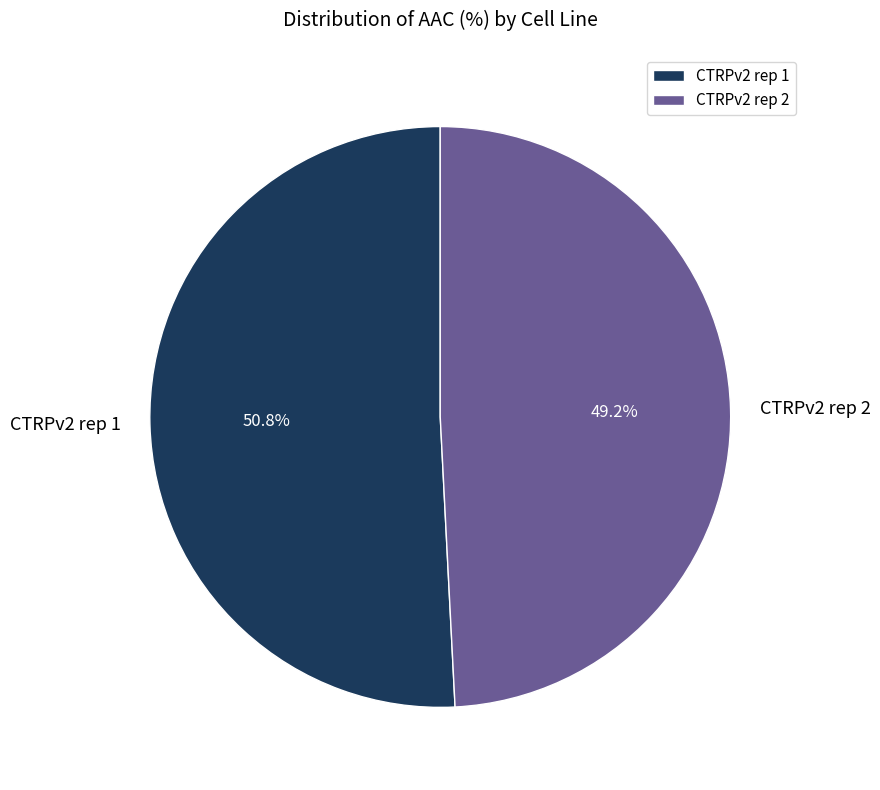

What is the total percentage of CTRPv2 rep 1 and CTRPv2 rep 2?

100.0%